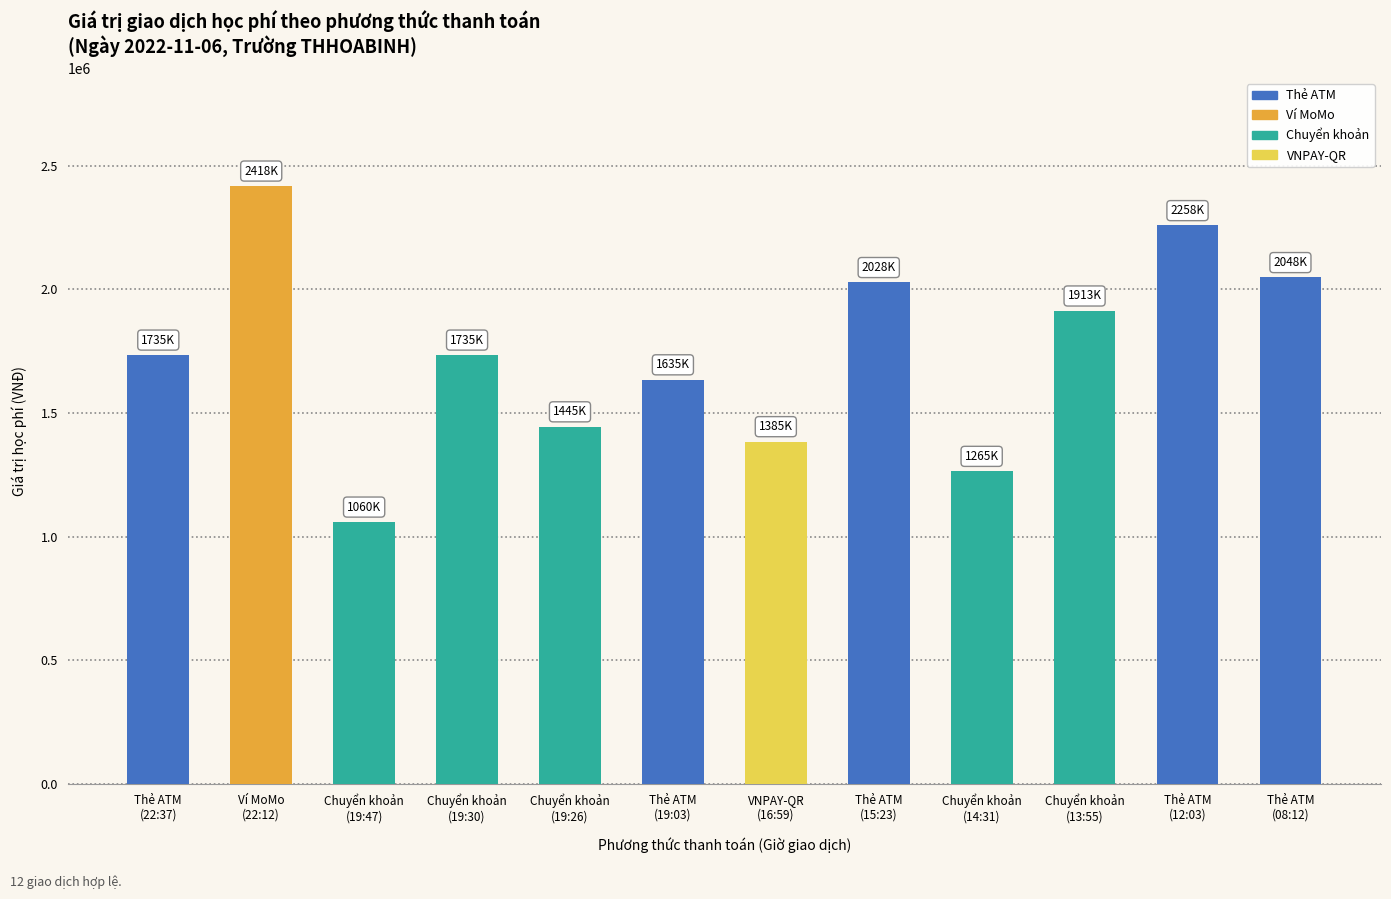

What is the value of the 3rd bar from the left?

1060000